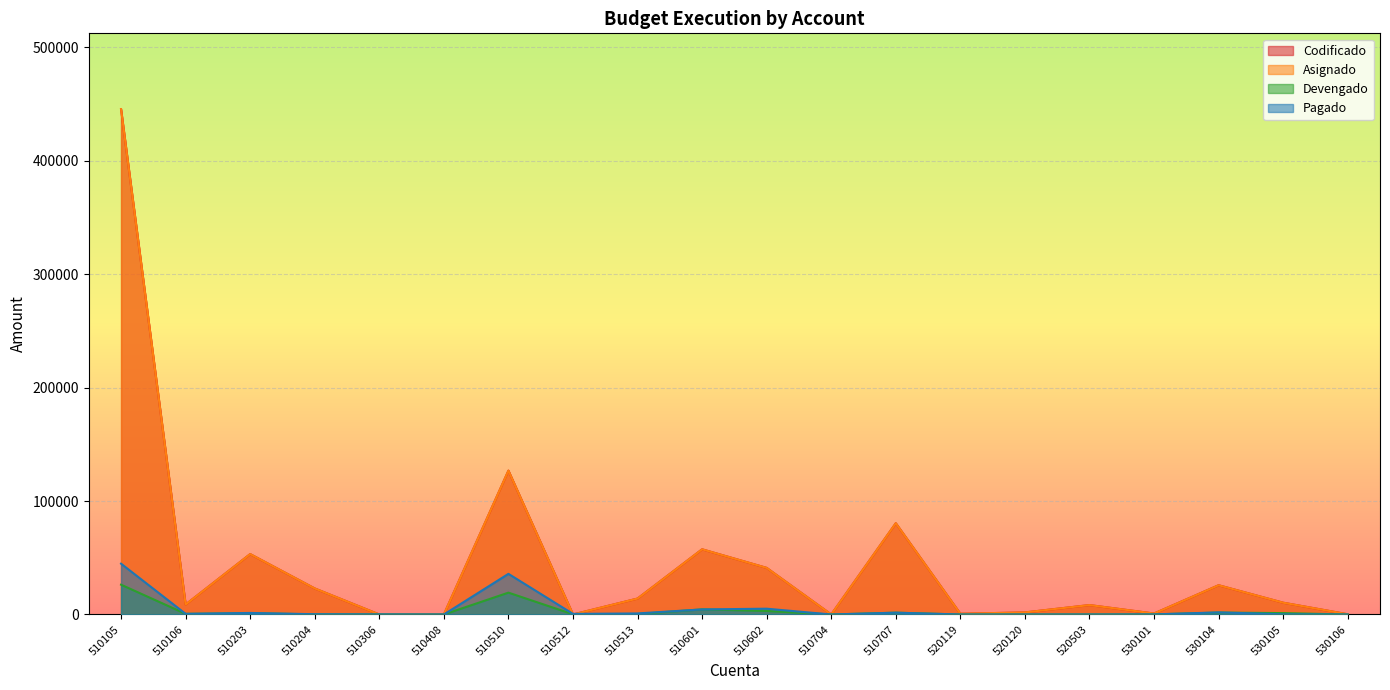

True or false: Pagado has more than 2 interior local peaks.

True